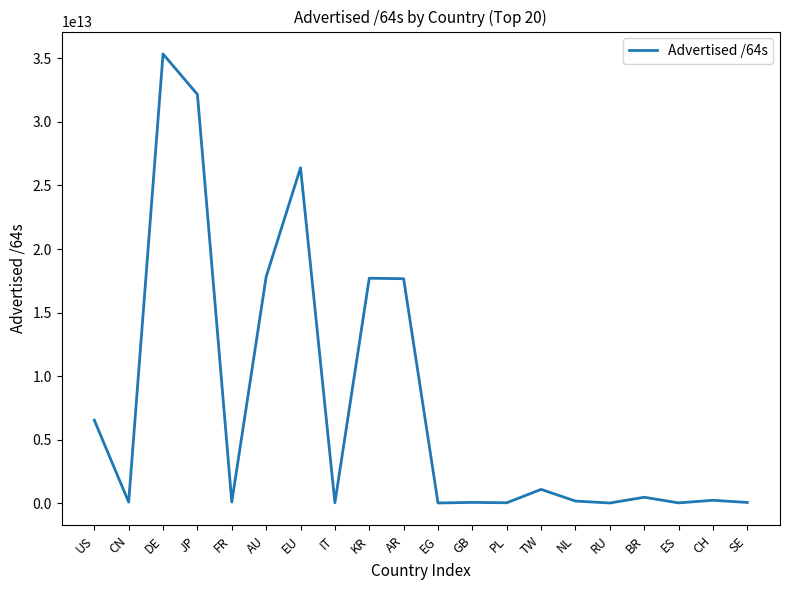

How many lines are shown in the chart?

1